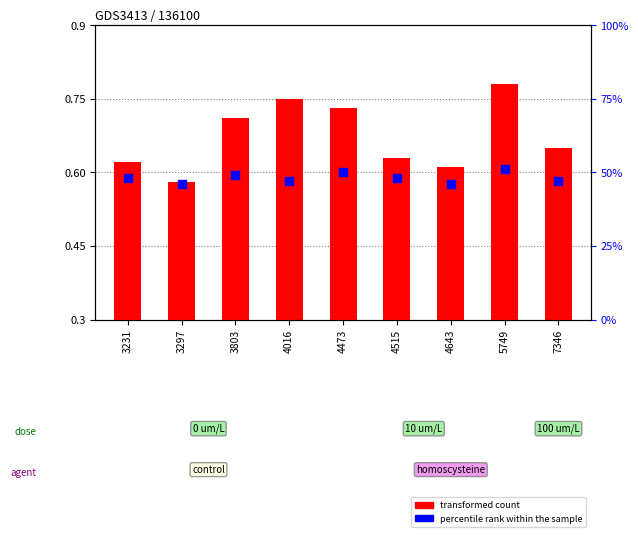

At how many categories does at least one series exceed 25?

9